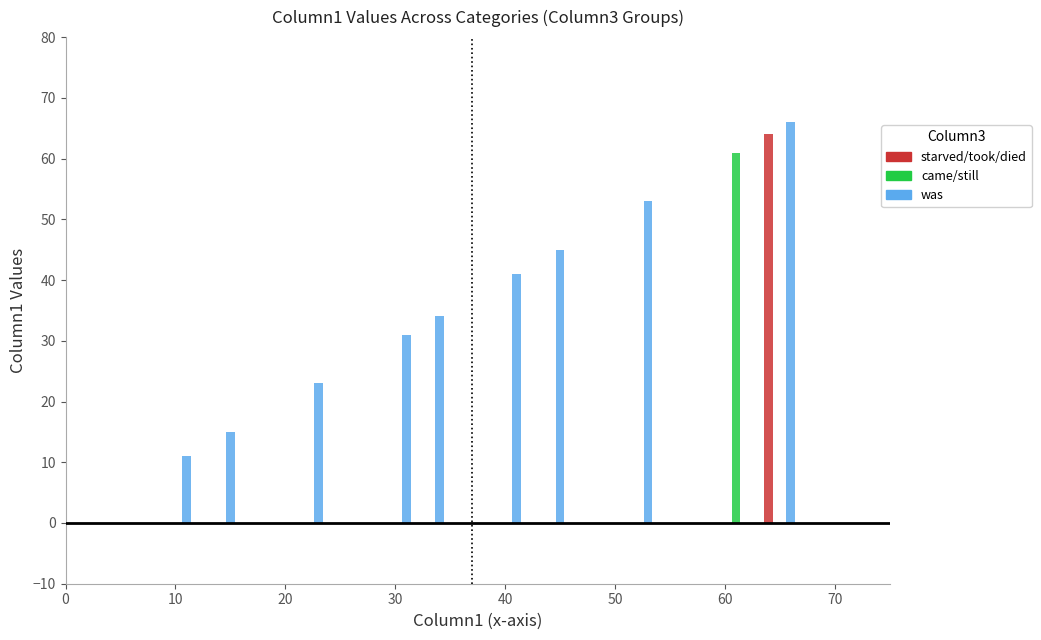

Between was and was, which is larger?

was